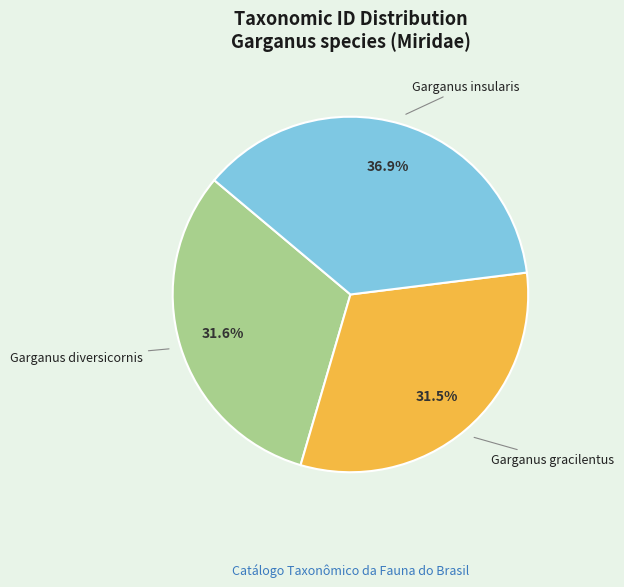

Approximately how many times larger is the value at Garganus insularis compared to Garganus gracilentus?

1.2